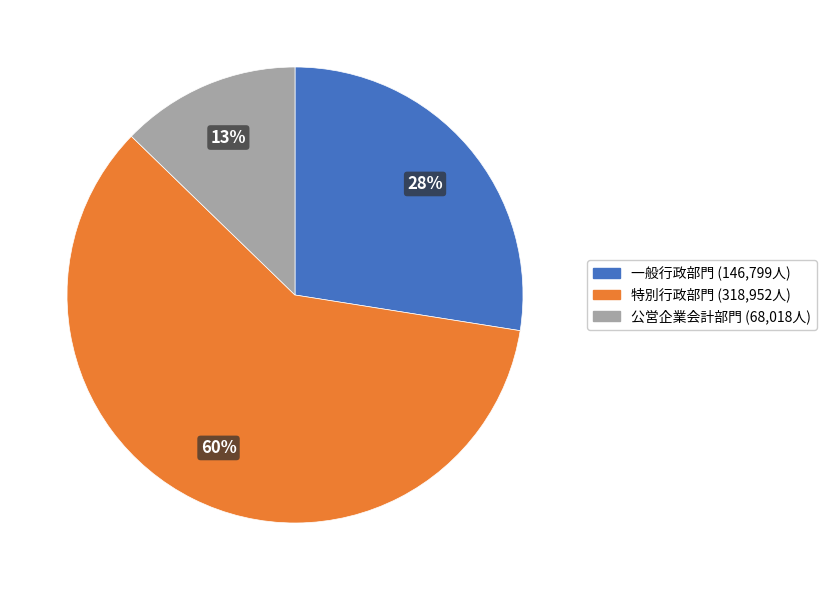

To the nearest percent, what is the difference between the largest and smallest slice percentages?

47%